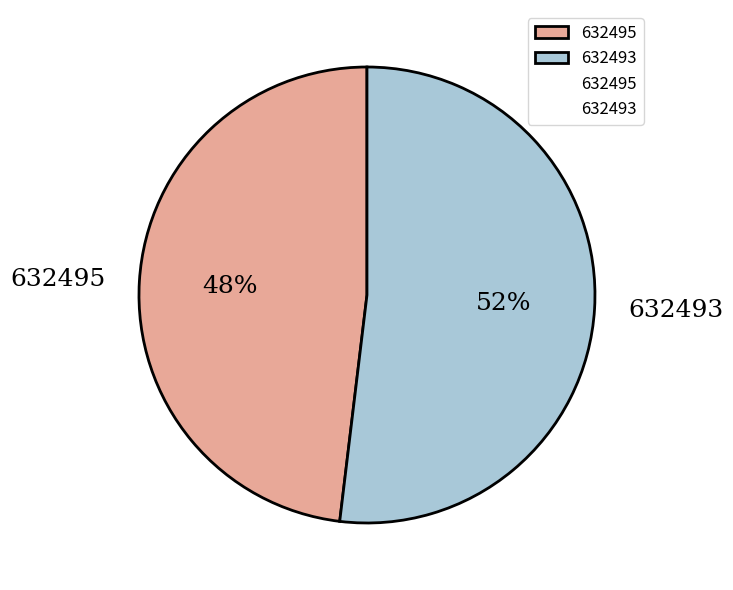

How many slices are in this pie chart?

2